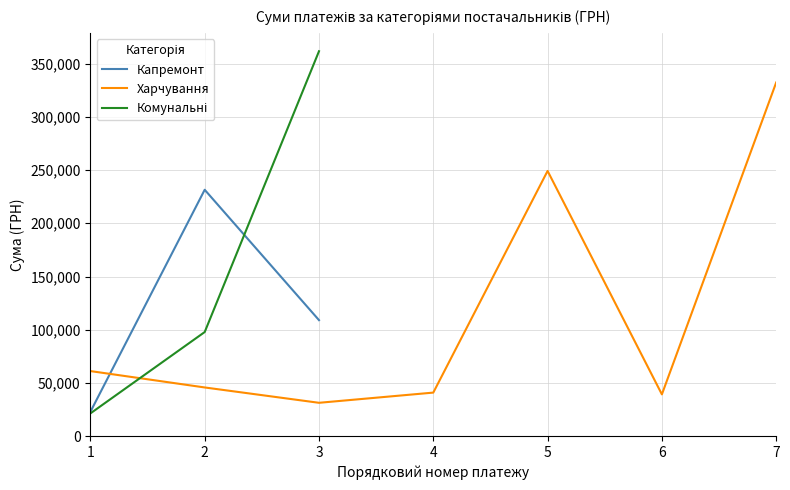

At which label is Харчування closest to 181792?

5